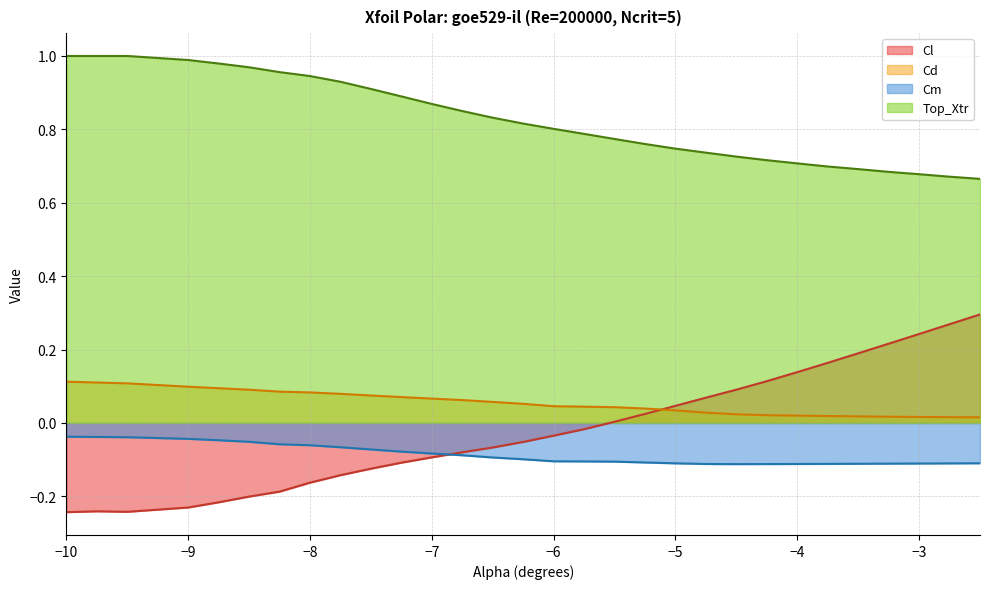

After their last crossing, which series has the higher values: Cm or Cl?

Cl